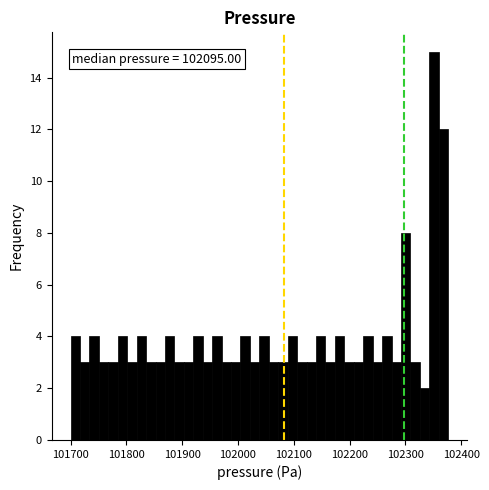

Around what value on the x-axis is the tallest bar? Give the approximate position of its centre, as read against the axis.

102350